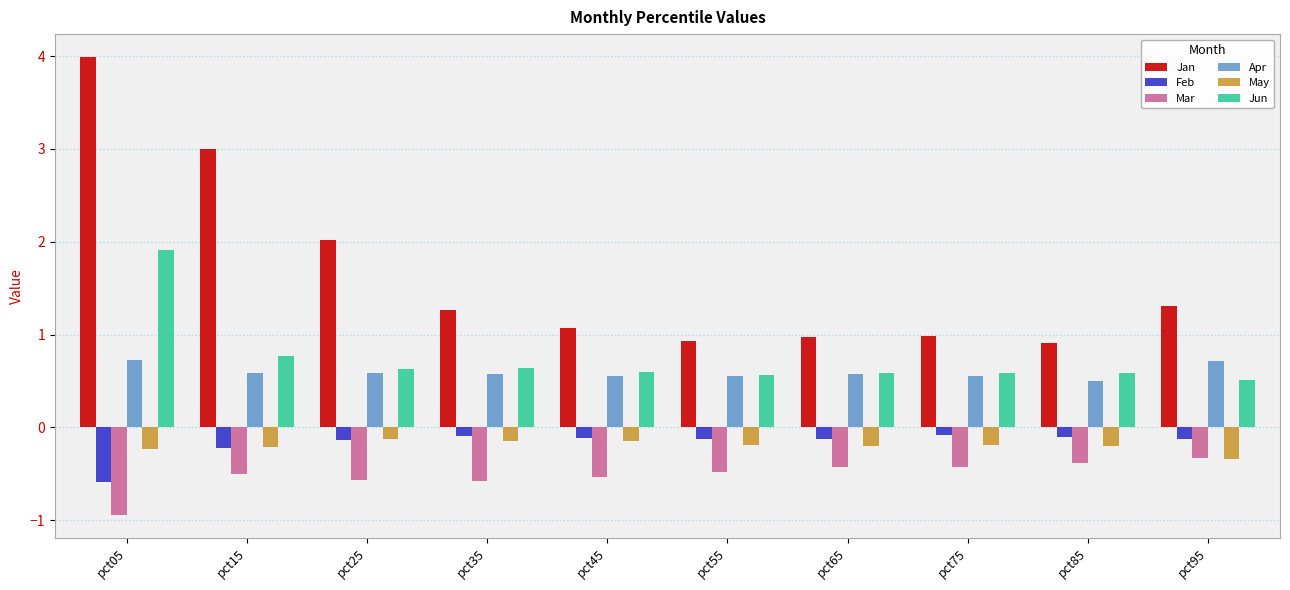

Is it true that Jan equals 1.3 at pct95?

True